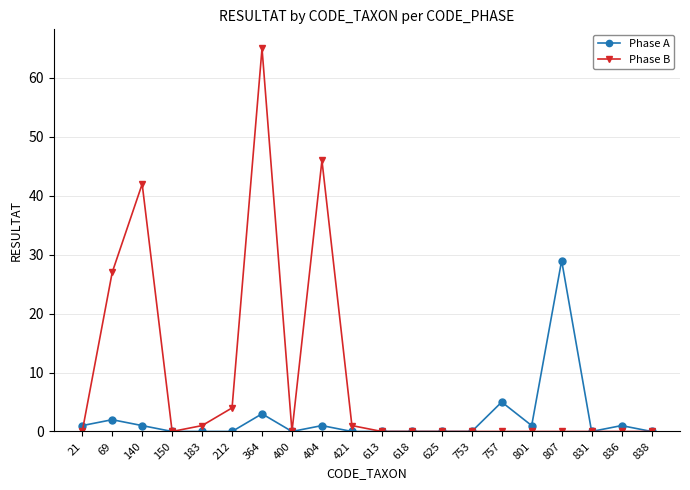

What is the difference between the second highest and minimum values in the Phase A series?

5